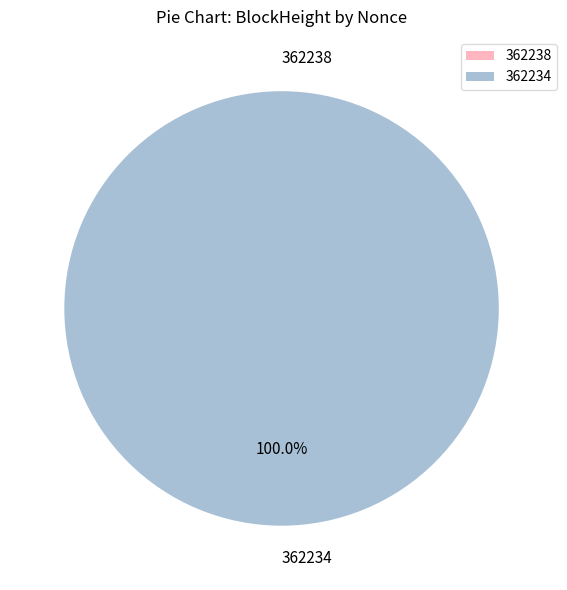

Do 362238 and 362234 together represent more than half of the pie?

Yes